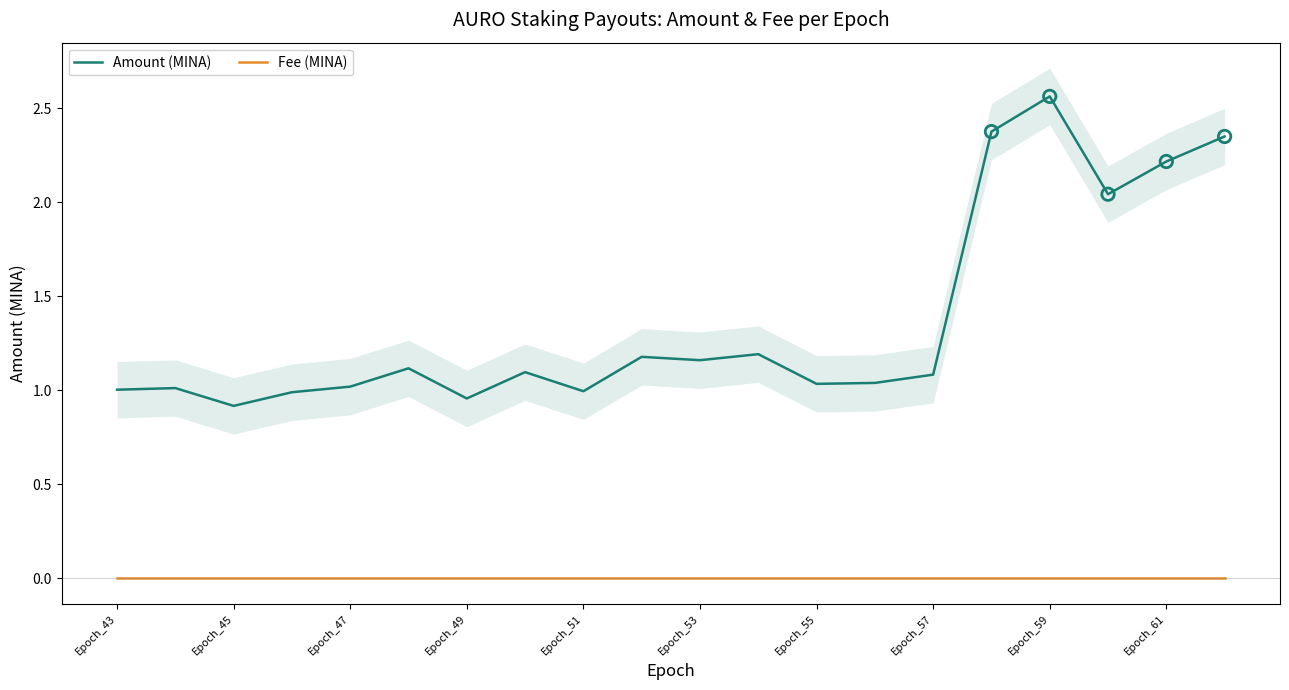

True or false: Fee (MINA) and Amount (MINA) intersect in this chart.

False